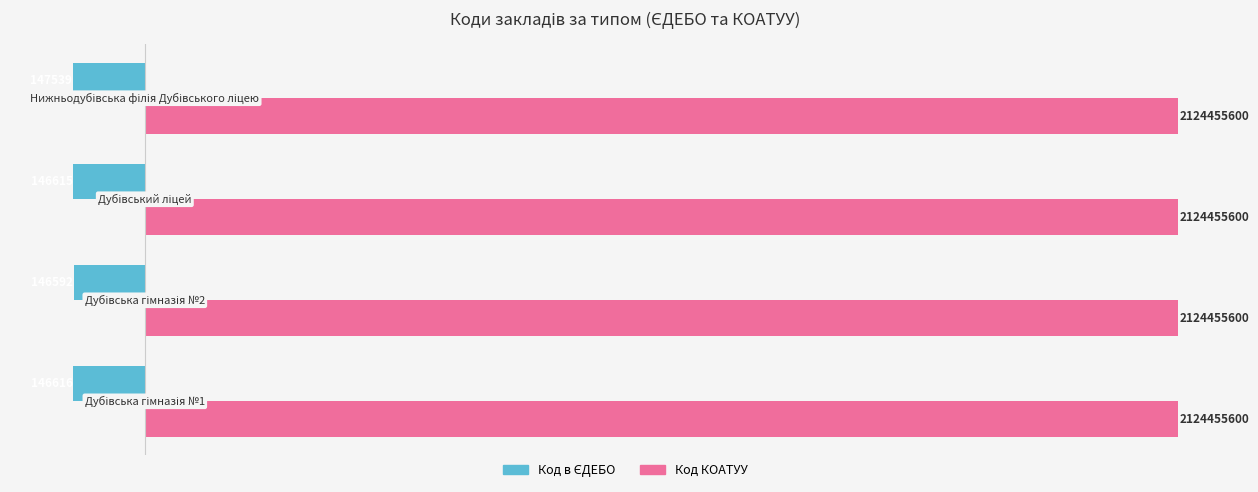

Which series has the largest range (max minus min)?

Код в ЄДЕБО